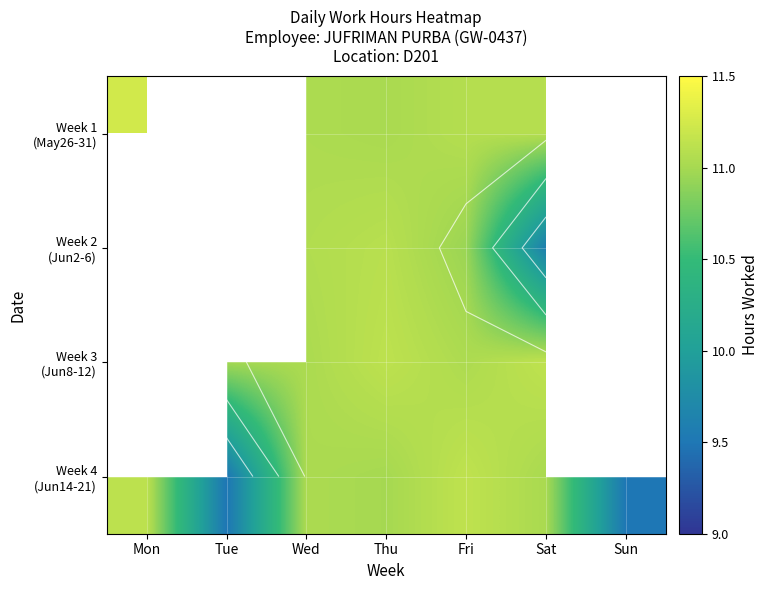

How many categories are shown in the chart?

7